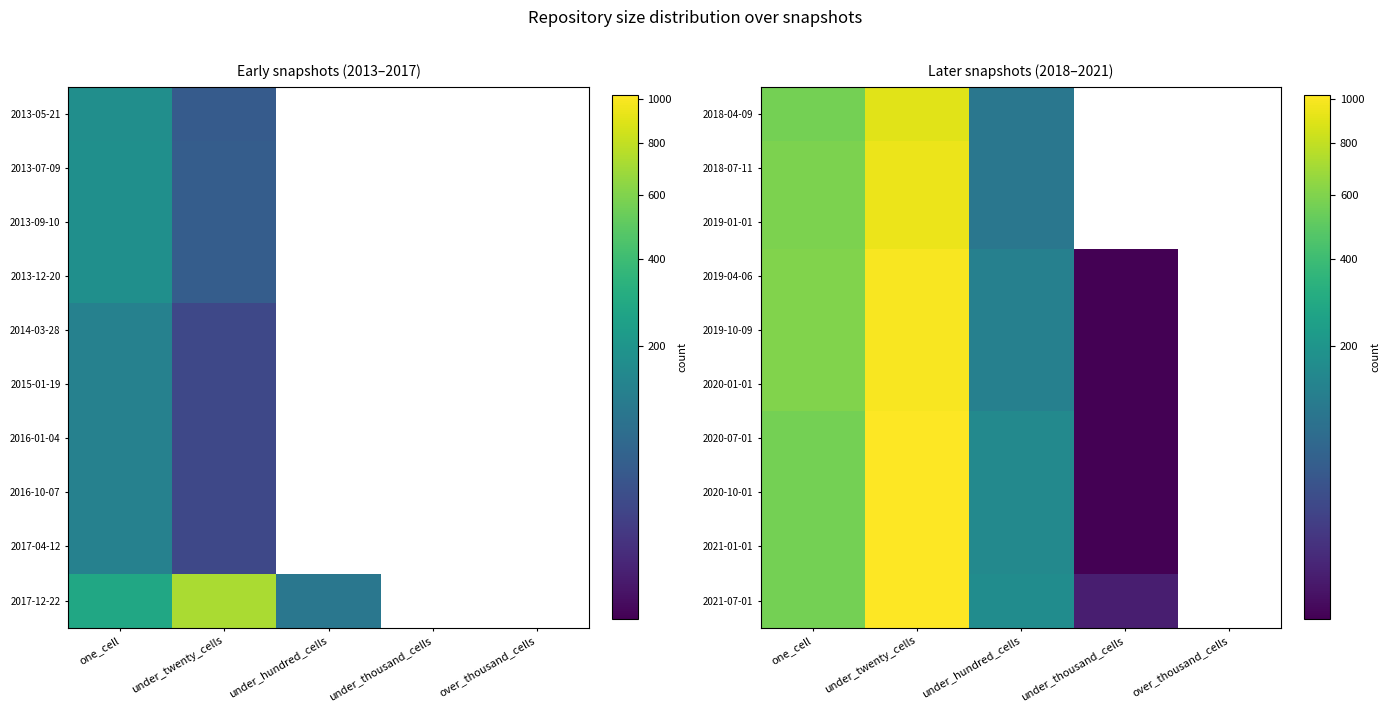

At which category is the sum across all series the highest?

under_twenty_cells